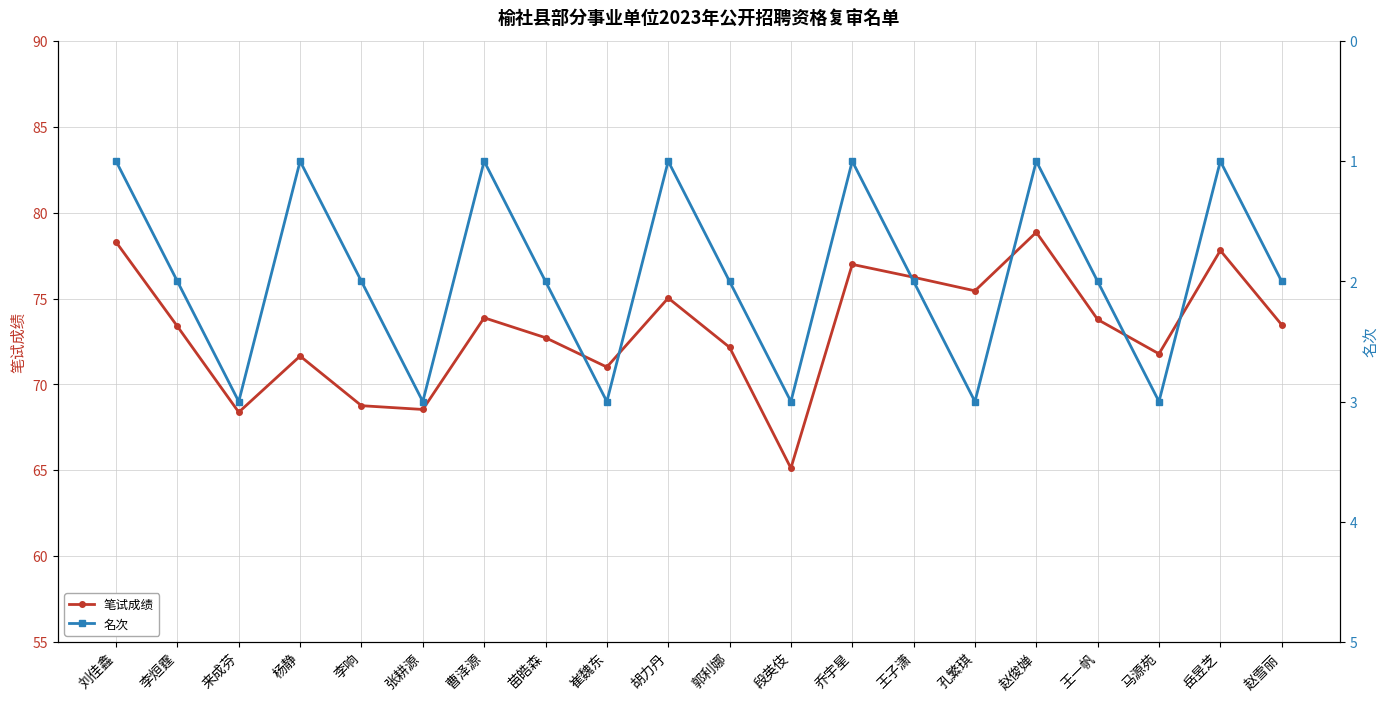

What is the approximate value of 笔试成绩 at 胡力丹?

75.0